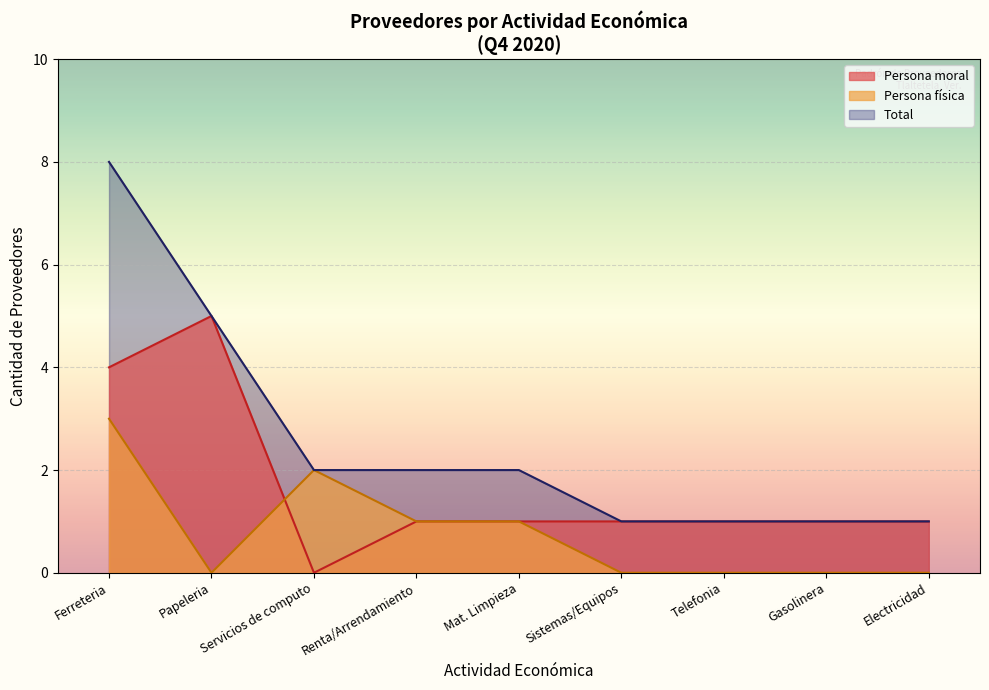

True or false: Persona física has a value of 2 at Renta/Arrendamiento.

False